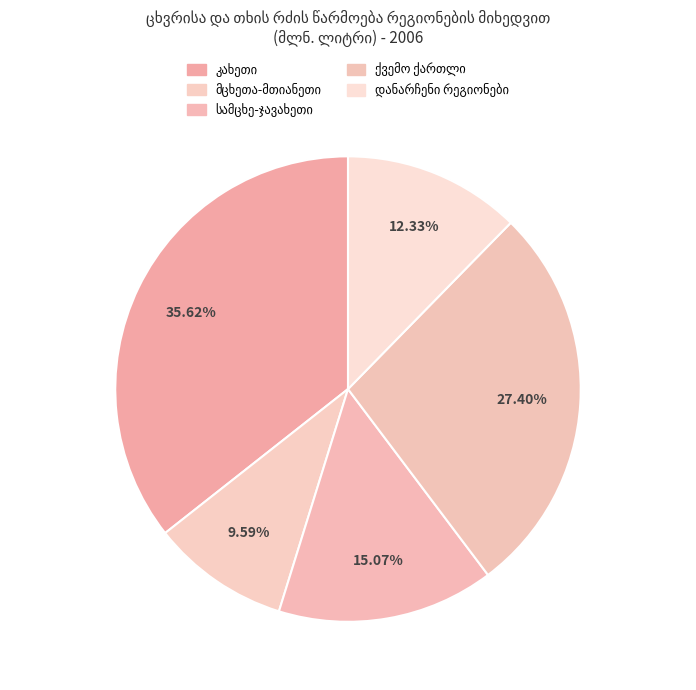

Is there a majority slice in this chart?

No